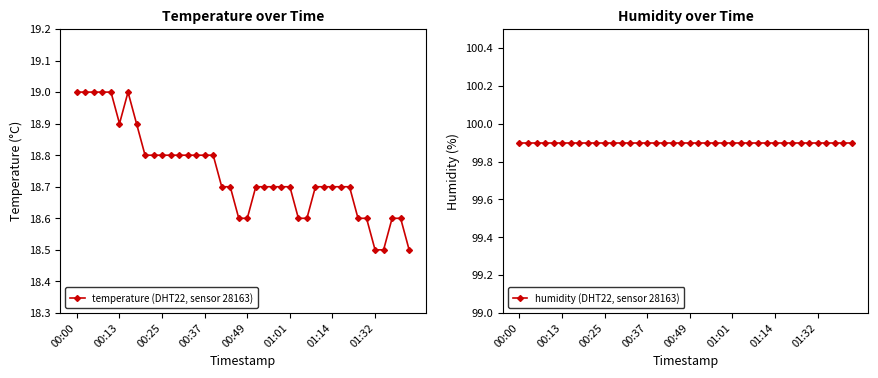

Is the value of humidity (DHT22, sensor 28163) at 00:00 greater than the value of temperature (DHT22, sensor 28163) at 12?

Yes